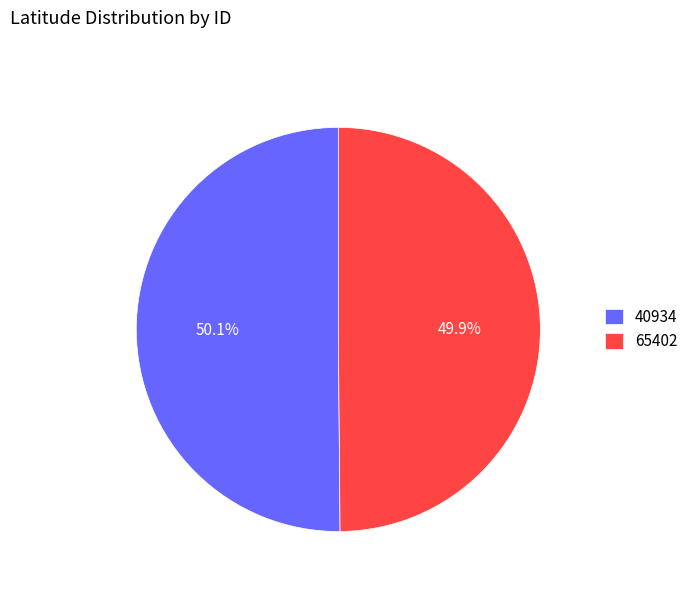

What portion of the pie excludes 40934?

49.9%